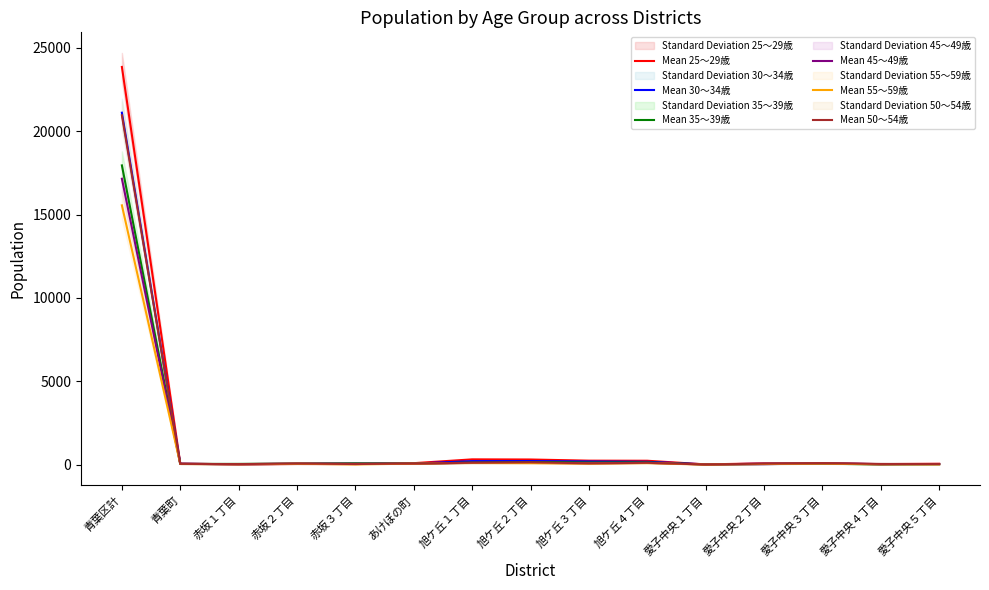

The value of Mean 25～29歳 at 赤坂１丁目 is 29. True or false?

False